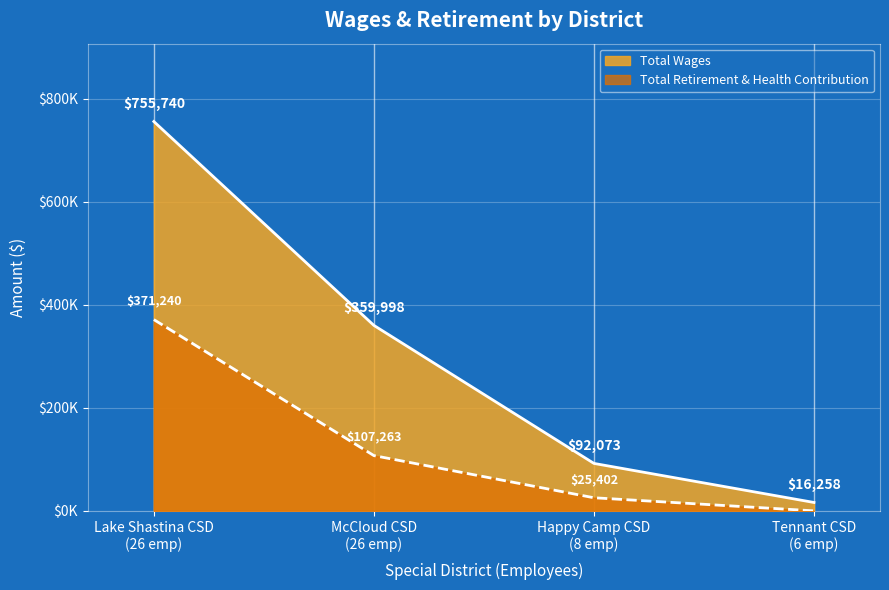

True or false: Total Retirement & Health Contribution and Total Wages cross at least once.

False